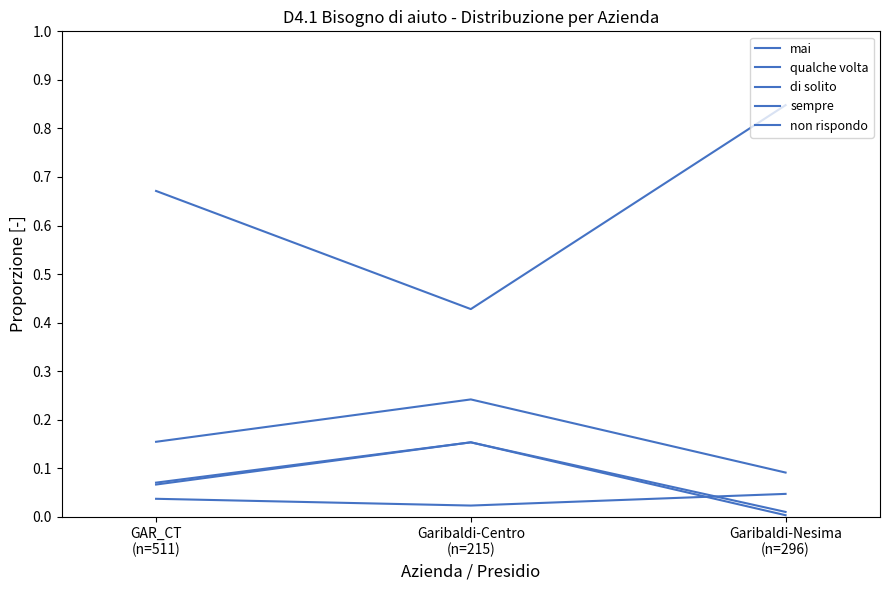

Is this an area chart (filled region under the line)?

No